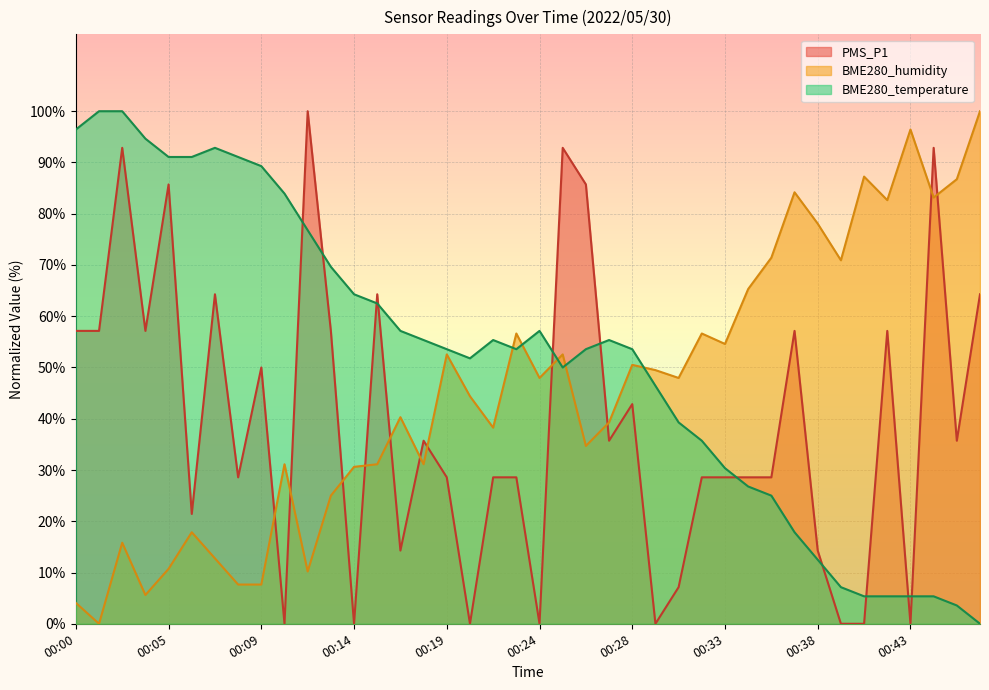

How many lines are shown in the chart?

3